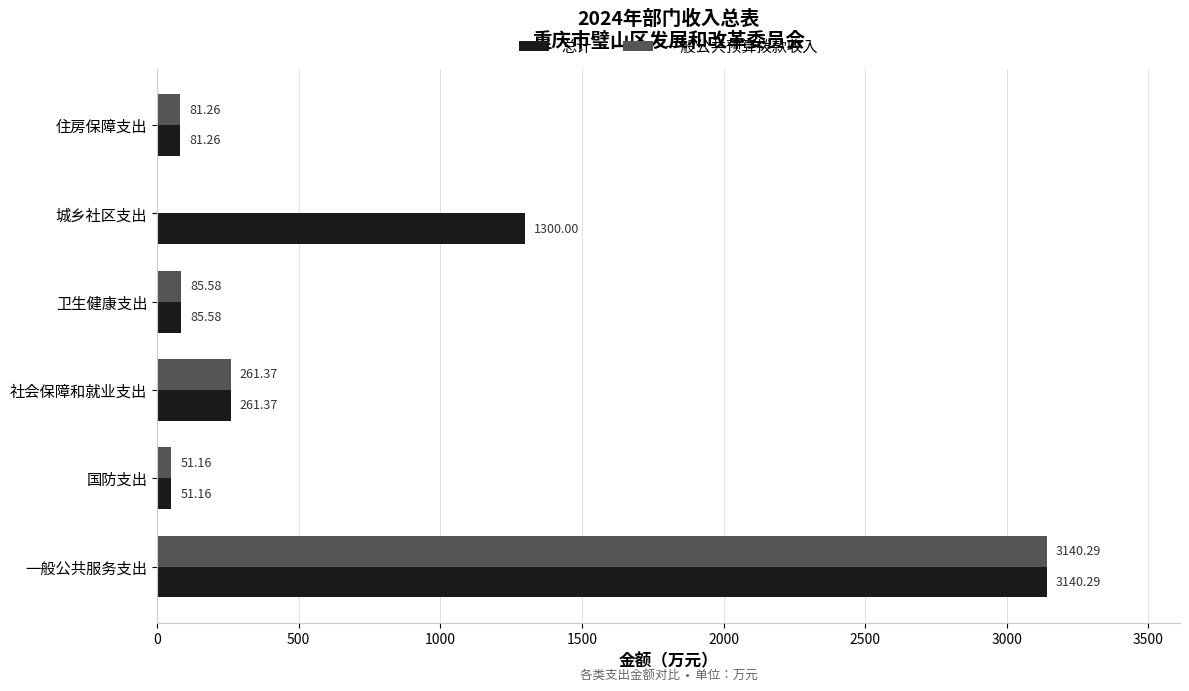

Where is 总计 nearest to the value 1595?

城乡社区支出